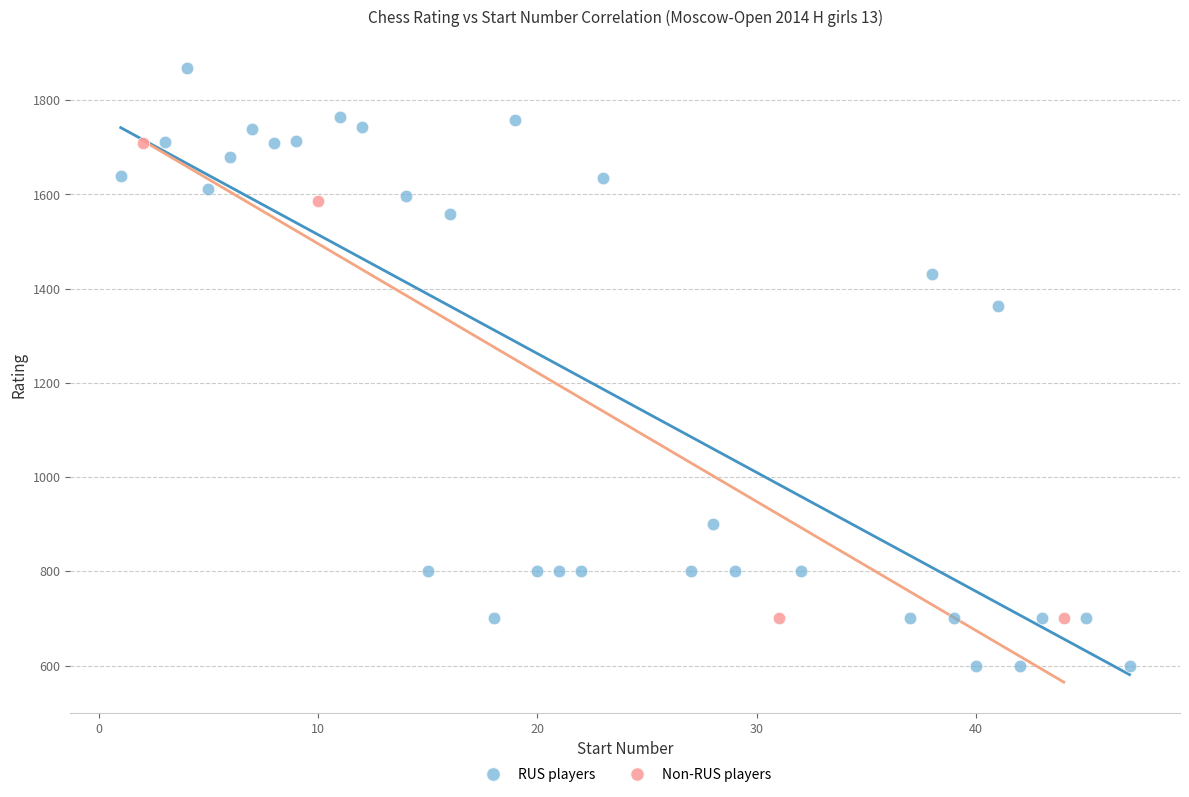

Which series reaches the minimum Y coordinate?

RUS players